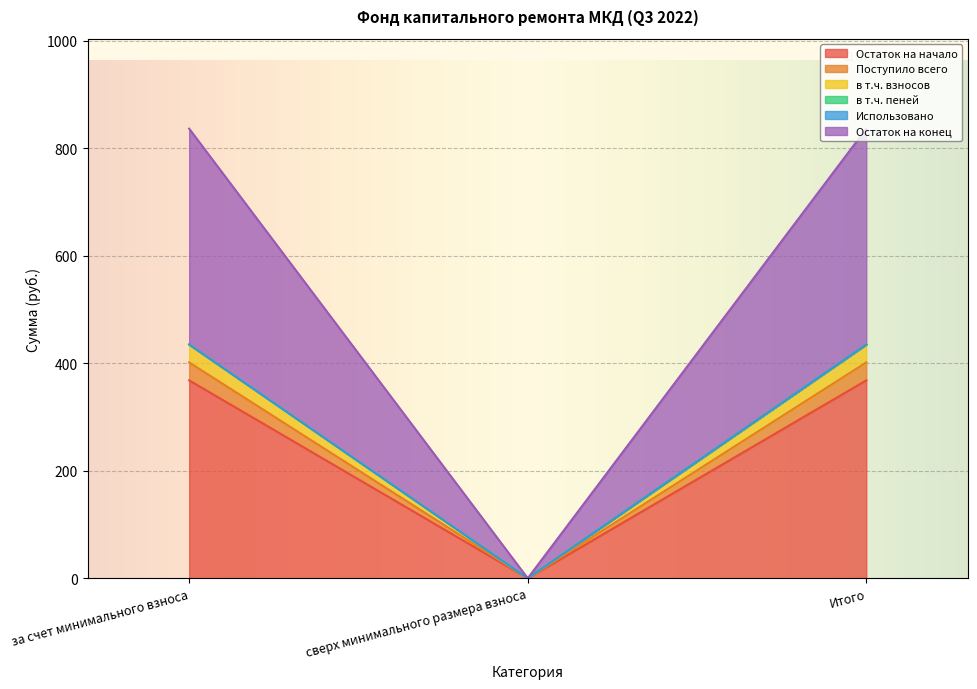

What is the difference between the maximum and minimum values in the в т.ч. взносов series?

434.8